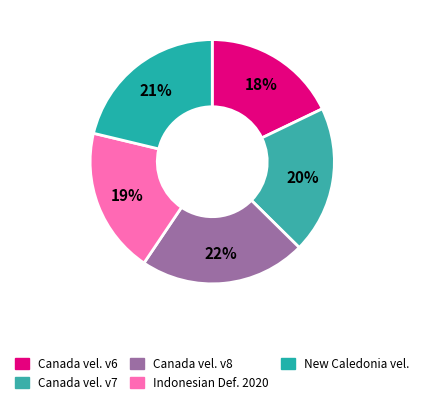

Does any single category account for the majority?

No